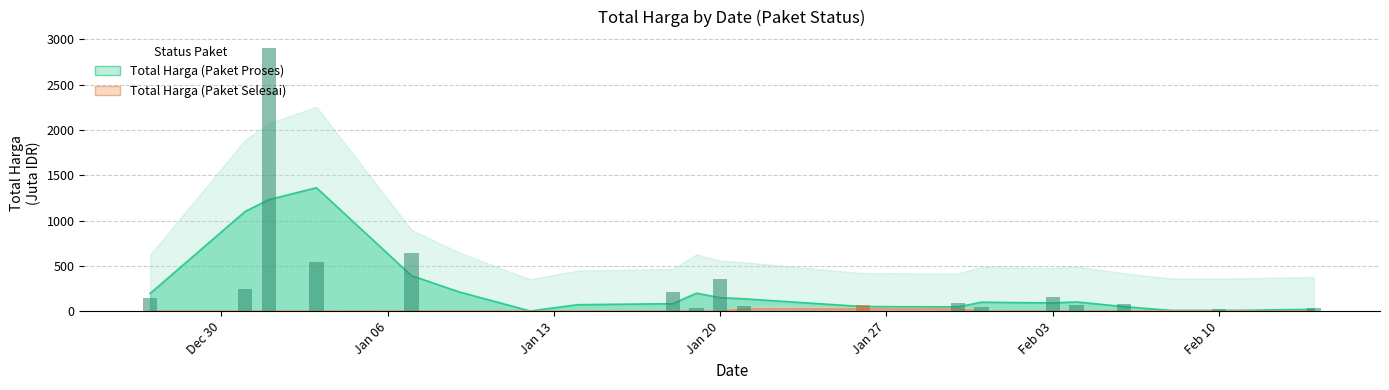

The value of Total Harga (Paket Selesai) at 19 is 1.9. True or false?

False